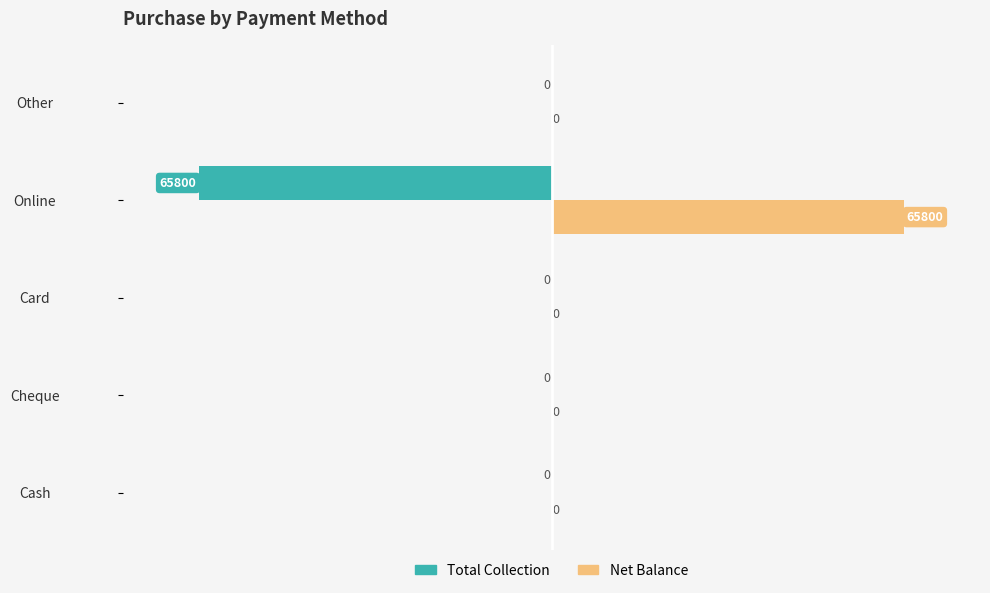

What is the sum of all Net Balance values?

65800